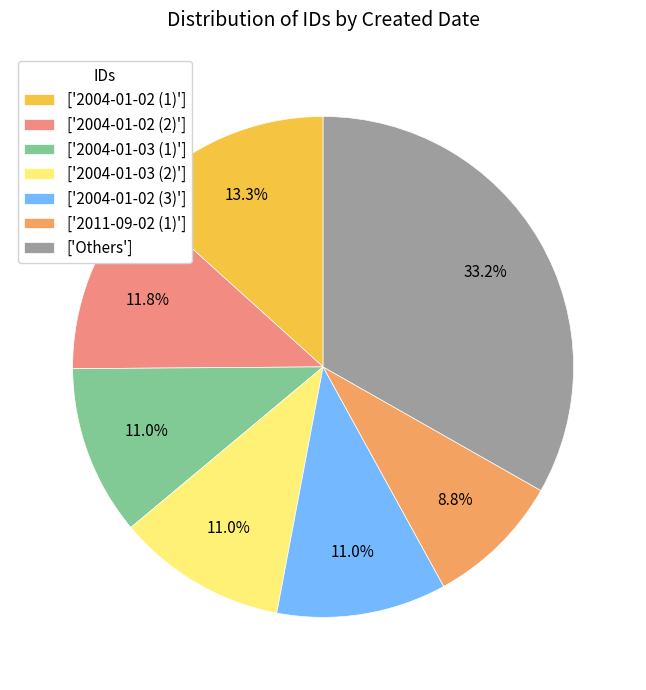

What percentage is NOT represented by ['2004-01-03 (1)']?

89.0%